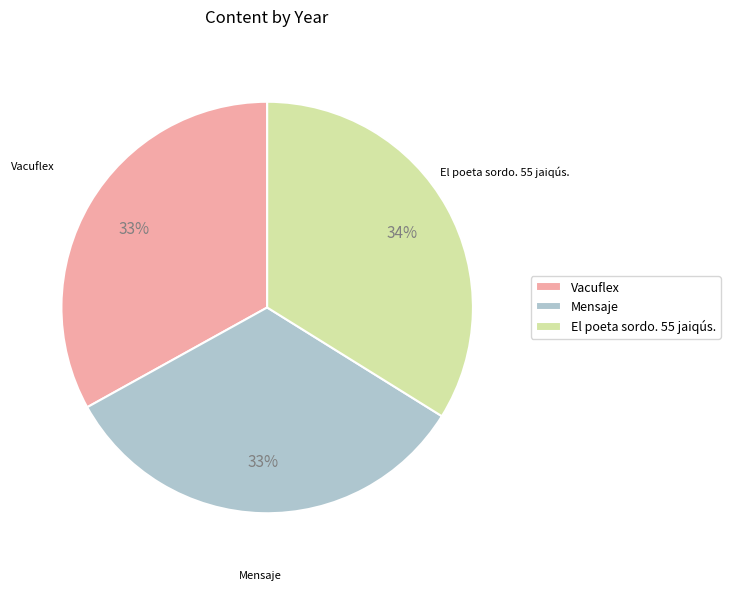

Approximately how many times larger is the value at El poeta sordo. 55 jaiqús. compared to Vacuflex?

1.0